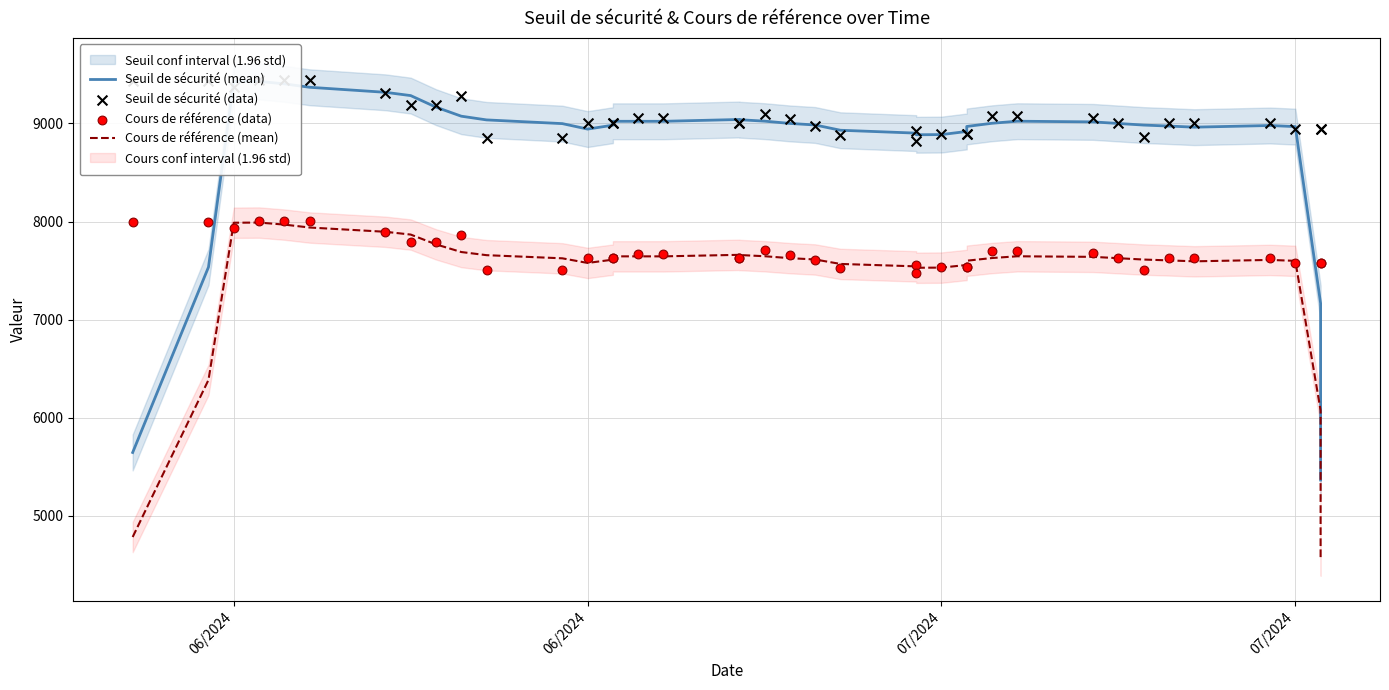

Is the value of Cours de référence (data) at 27 greater than the value of Seuil de sécurité (mean) at 17?

No